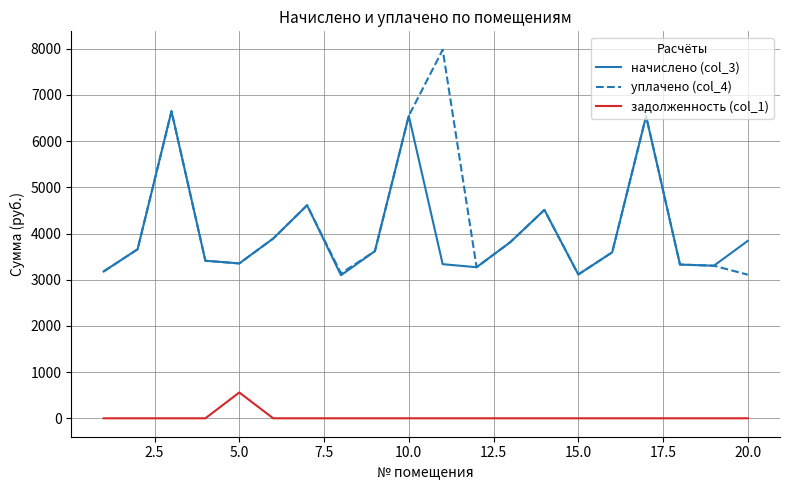

Rank the series by their maximum value, from lowest to highest.

задолженность (col_1), начислено (col_3), уплачено (col_4)